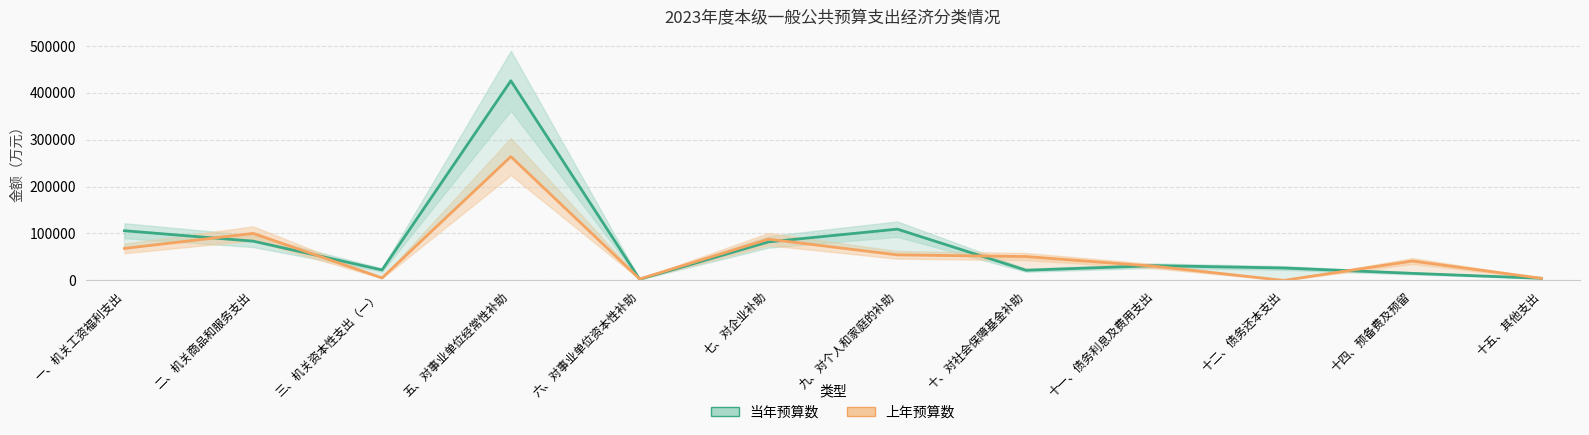

Where does the 当年预算数 series first go above 31463?

一、机关工资福利支出